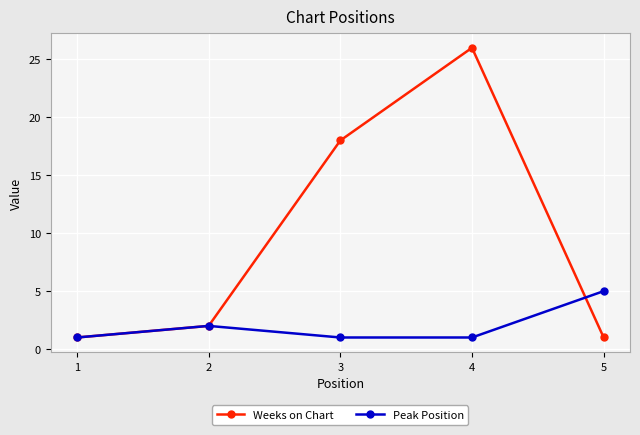

The Weeks on Chart series shows 26 at 4. True or false?

True